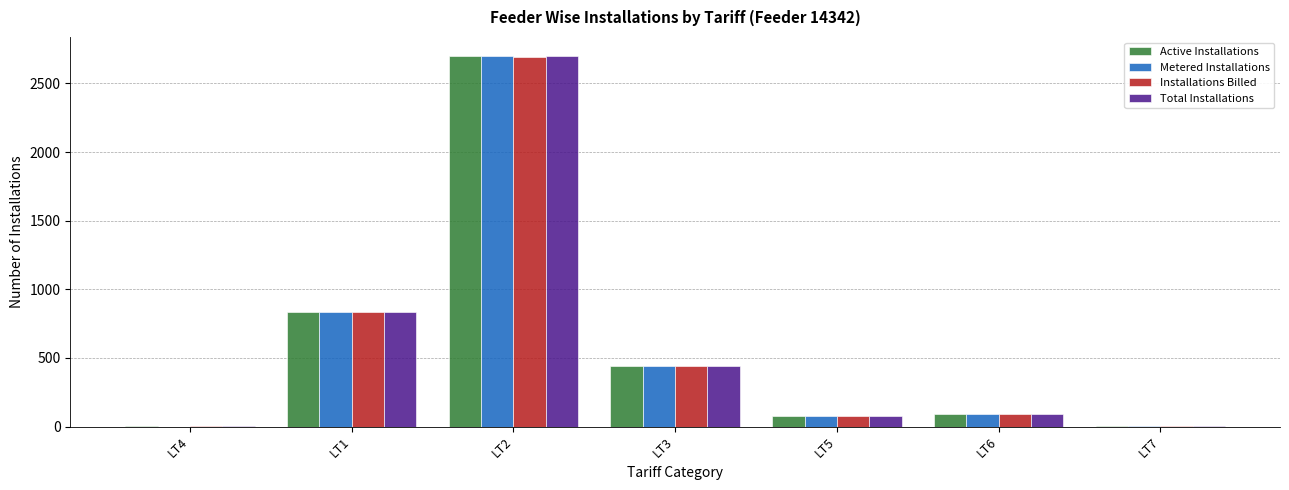

At which label is Active Installations closest to 1354?

LT1